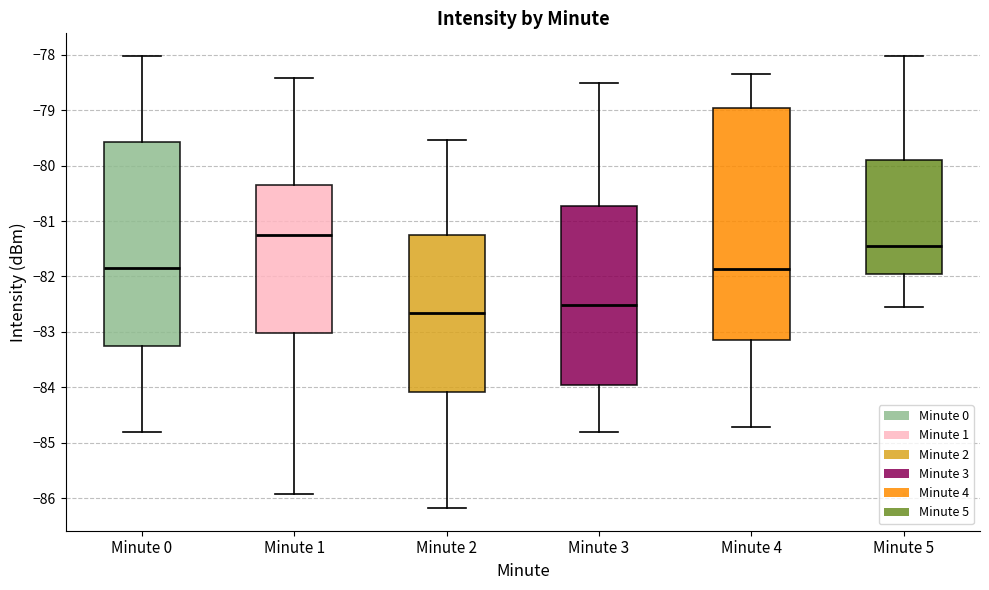

Where does the upper whisker of the box for Minute 1 end on the y-axis? The values are not printed on the chart, so give them approximately, as read against the axis.

-78.4